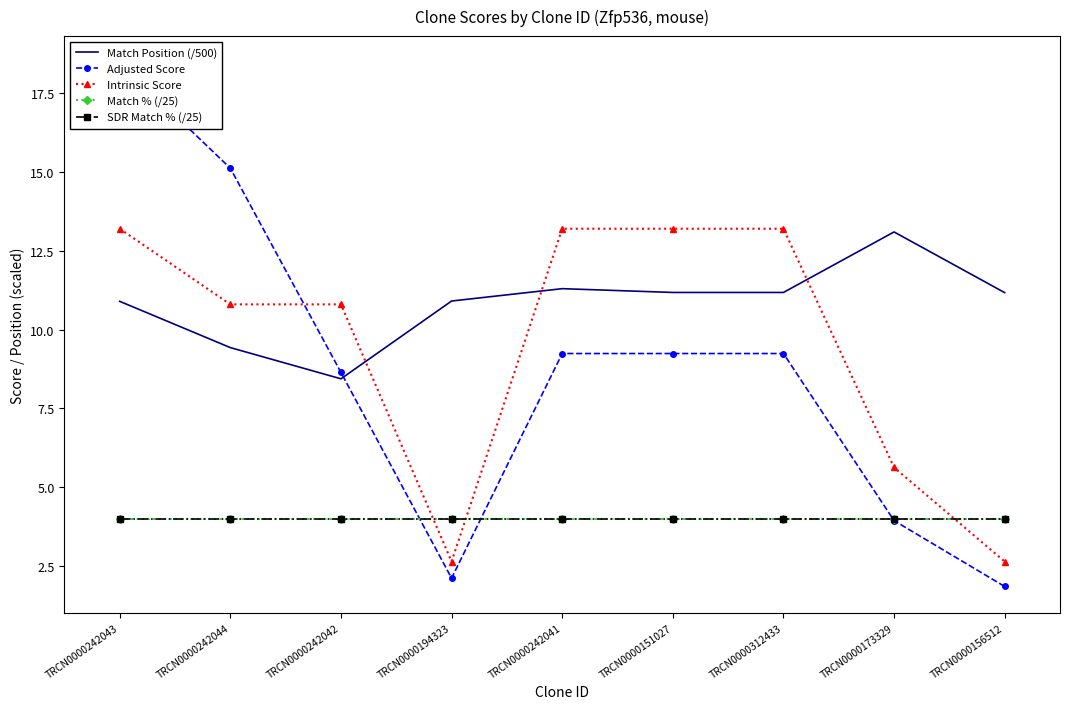

What is the maximum value for Match % (/25)?

4.0